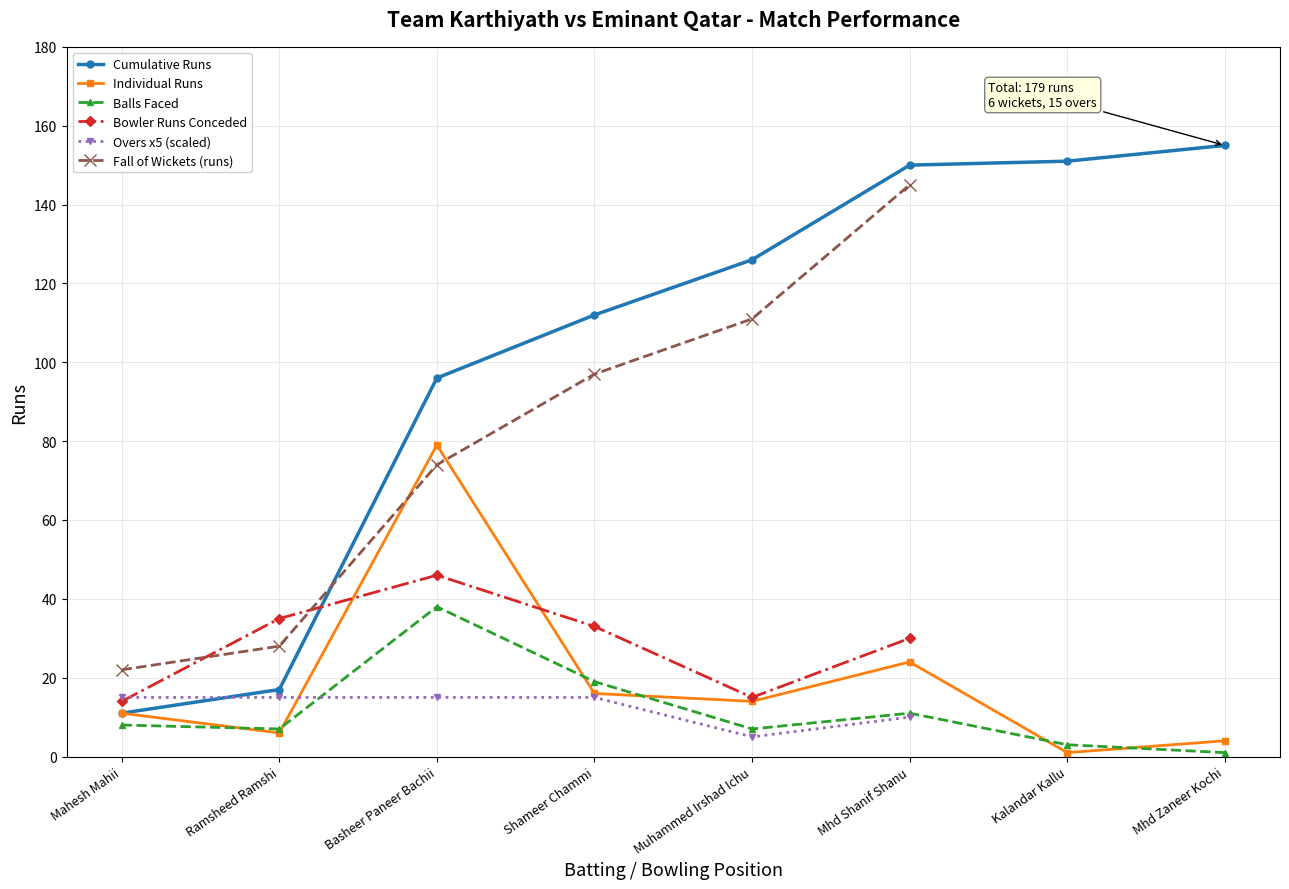

Is it true that Cumulative Runs equals 18 at Mahesh Mahii?

False